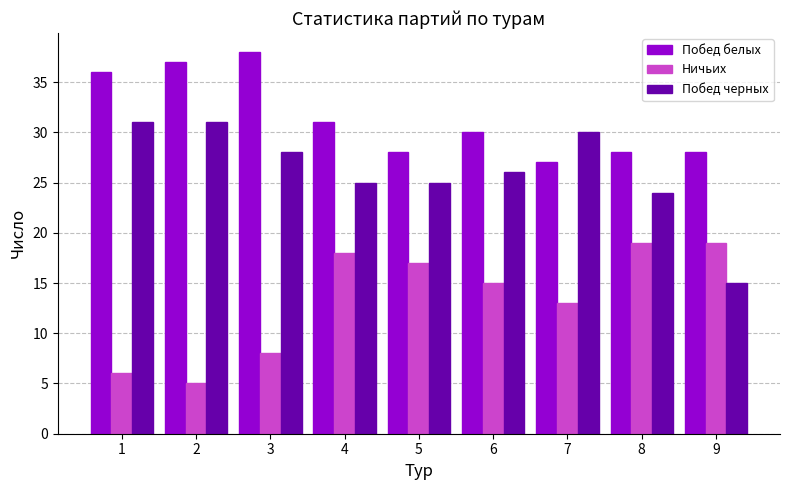

Are the bars grouped side by side (vs. stacked)?

Yes